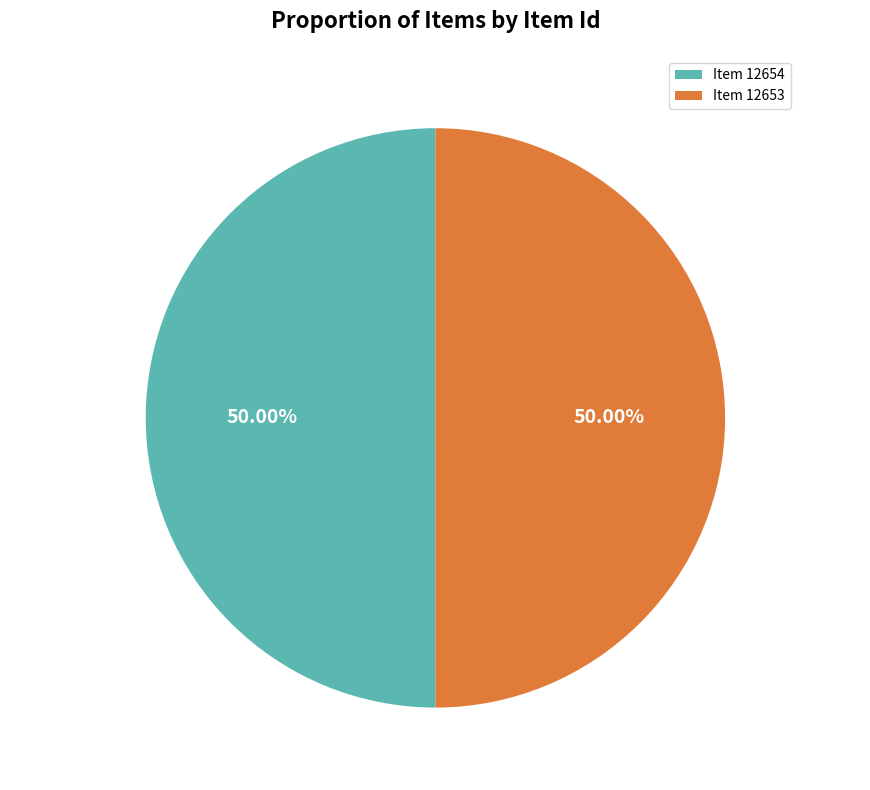

What is the ratio of the value at Item 12653 to the value at Item 12654?

1.0